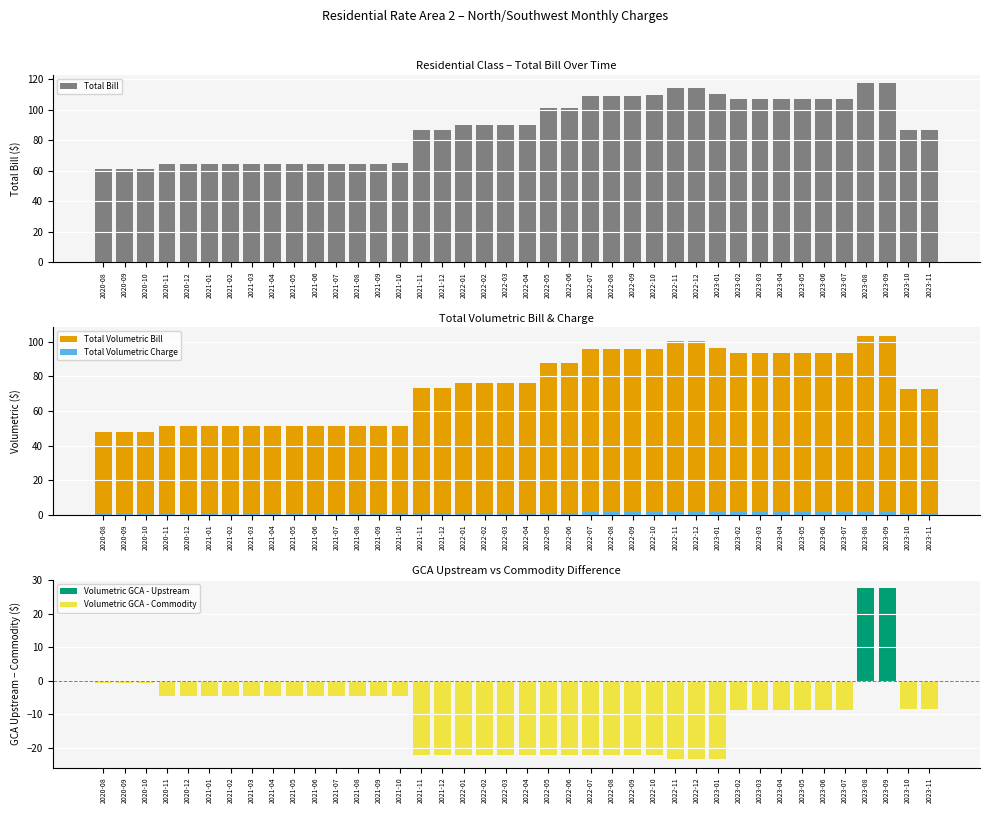

Between 2021-02 and 2022-05, which series saw the biggest shift?

Total Bill